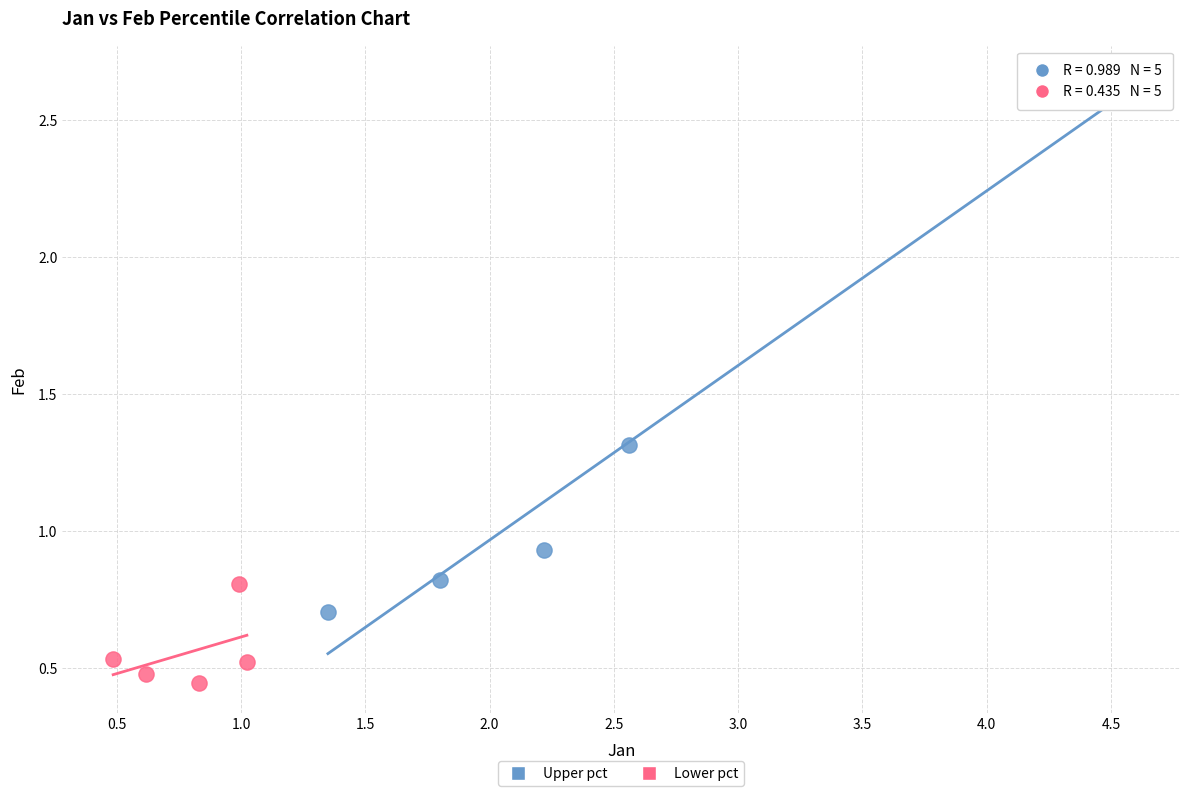

Which series contains the lowest Y value?

Lower pct